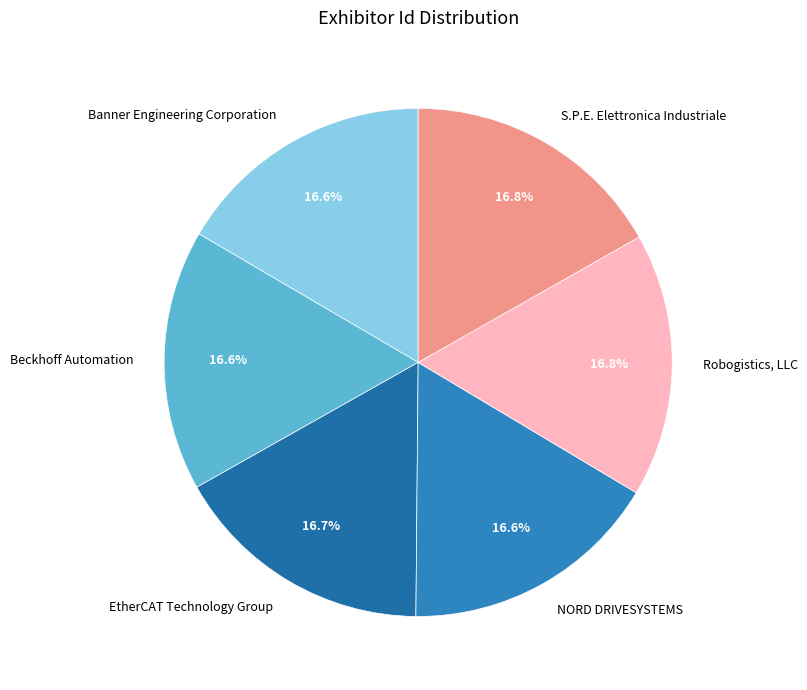

Does NORD DRIVESYSTEMS represent more than half of the total?

No